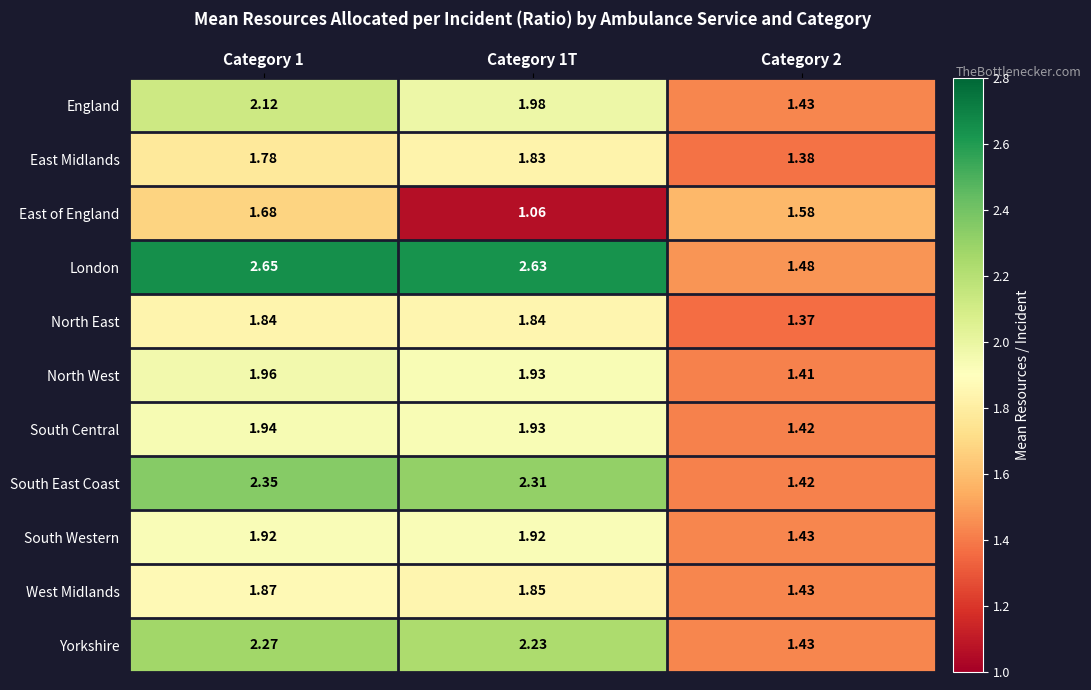

At Category 1, list the series in order from smallest to largest.

East of England, East Midlands, North East, West Midlands, South Western, South Central, North West, England, Yorkshire, South East Coast, London